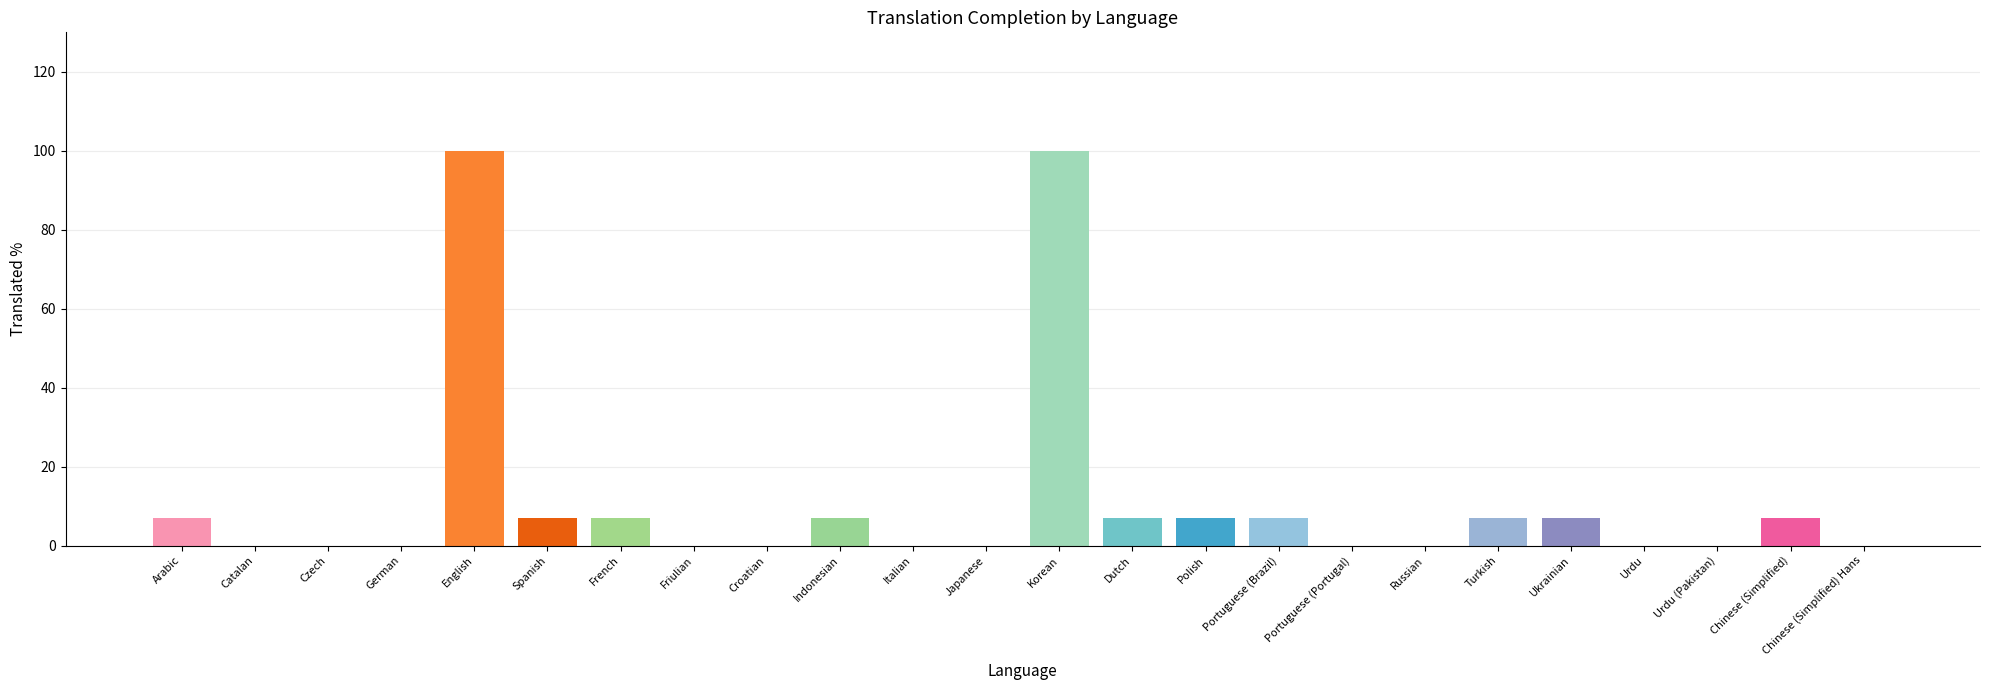

The chart shows a value of 40.6 at Japanese. True or false?

False